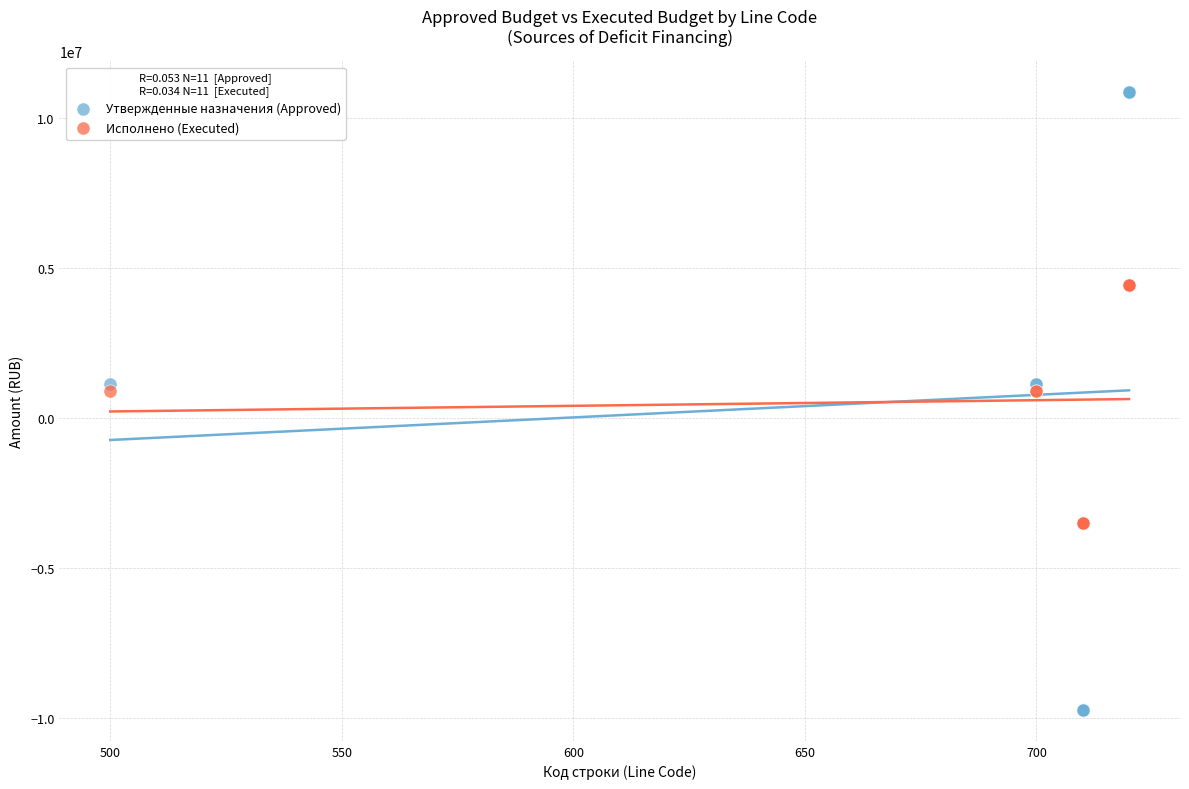

Which series has the largest Y range (max minus min)?

Утвержденные назначения (Approved)